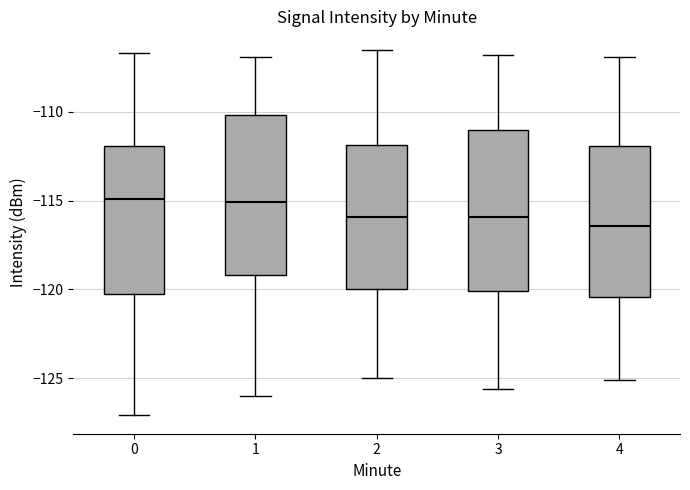

Reading left to right, transcribe this box plot: for each box, give where its median line is, the range the box spans, and where its two whiskers end, as read against the y-axis. The values are not printed on the chart, so give them approximately, as read against the axis.

0: median -115.0, box -120.5 to -112.0, whiskers -127.0 to -106.5
1: median -115.0, box -119.0 to -110.0, whiskers -126.0 to -107.0
2: median -116.0, box -120.0 to -112.0, whiskers -125.0 to -106.5
3: median -116.0, box -120.0 to -111.0, whiskers -125.5 to -107.0
4: median -116.5, box -120.5 to -112.0, whiskers -125.0 to -107.0